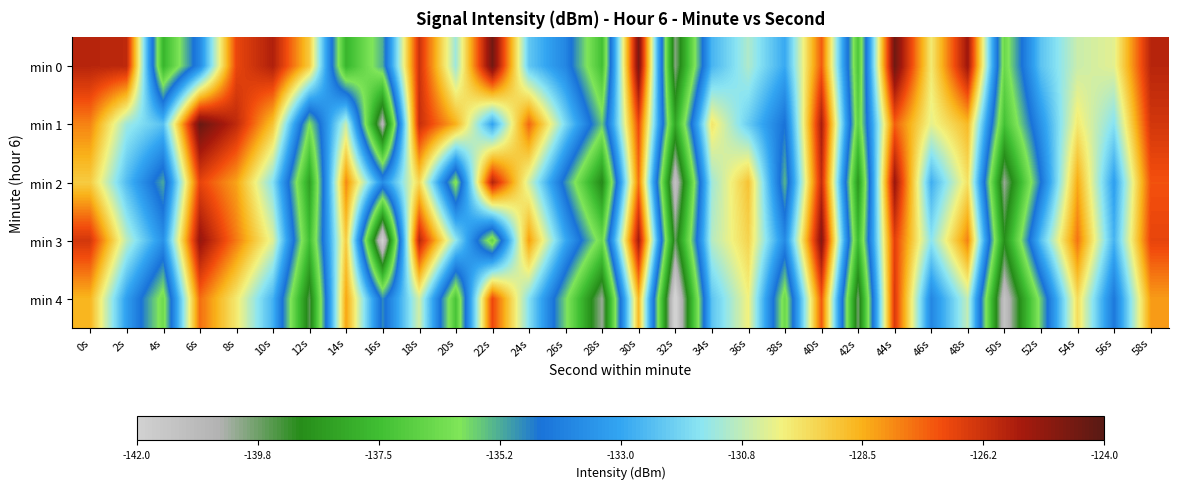

Which label corresponds to the largest value in the chart?

6s